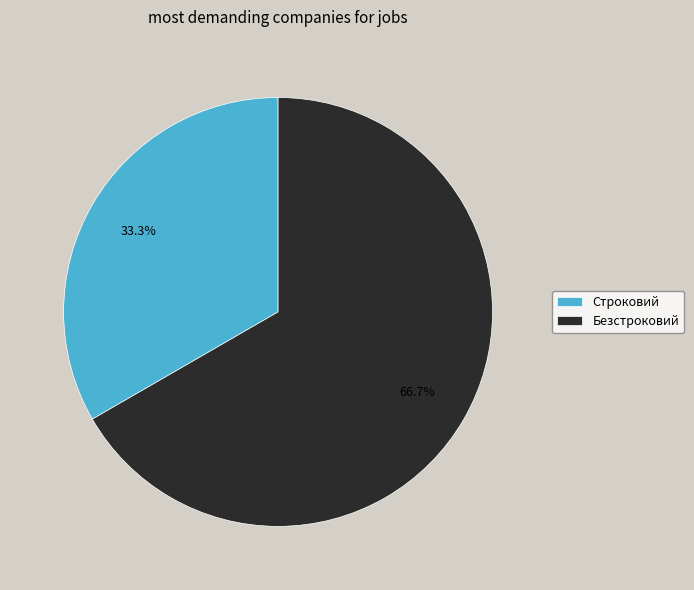

Rank the categories by value from highest to lowest.

Безстроковий, Строковий